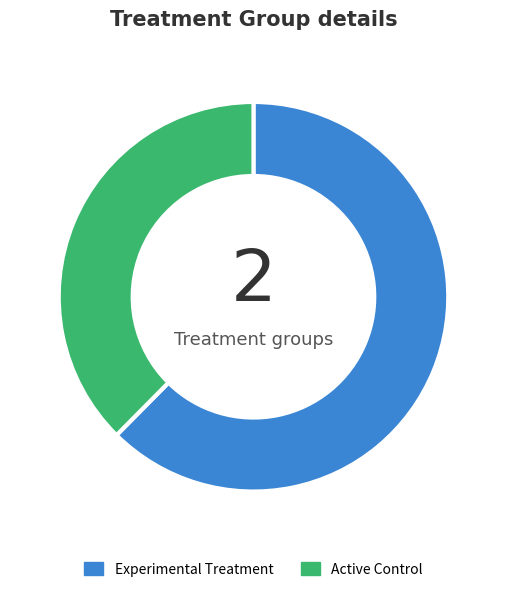

Combined, do Experimental Treatment and Active Control account for over 50%?

Yes